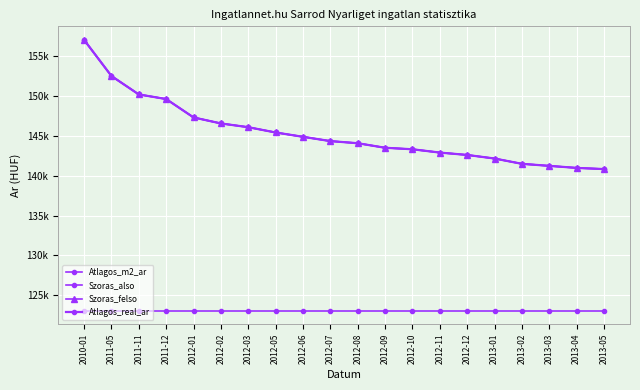

Is the value of Szoras_felso at 2012-07 greater than the value of Szoras_also at 2012-09?

Yes